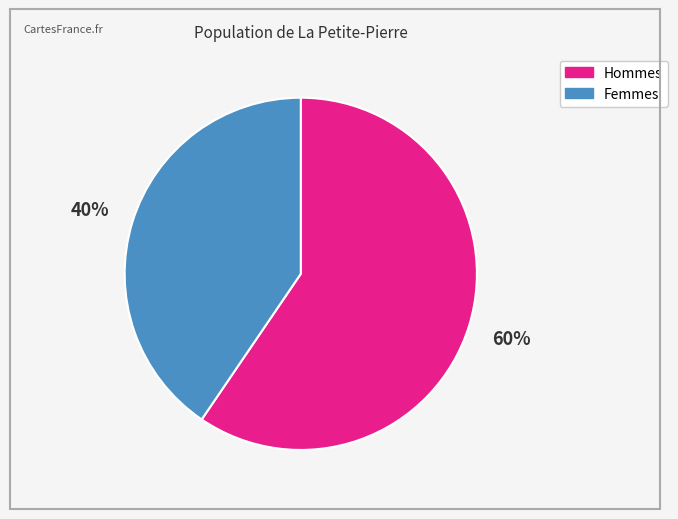

How many slices are in this pie chart?

2